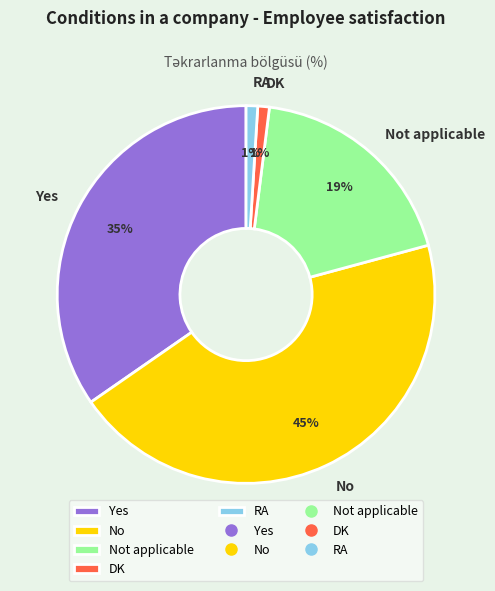

To the nearest percent, what portion does RA represent?

1%